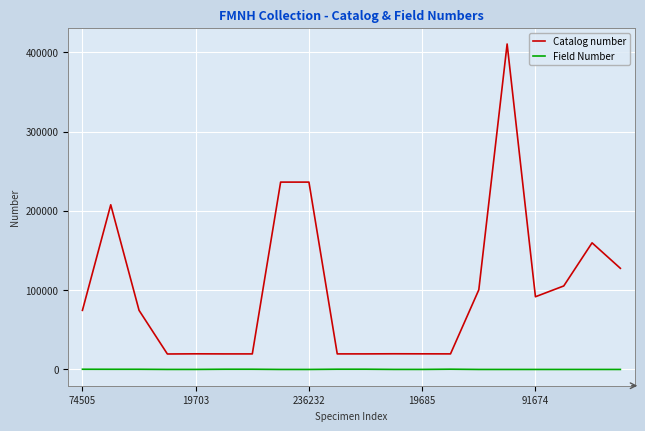

True or false: Field Number and Catalog number cross at least once.

False